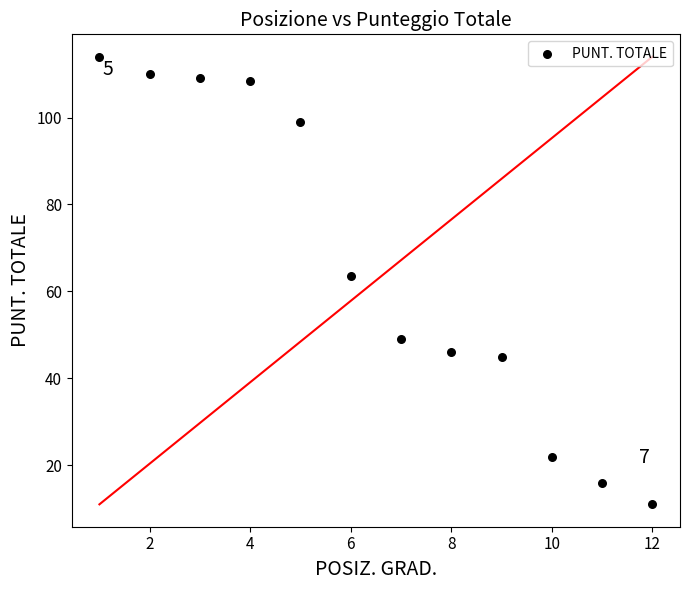

What Y value in the scatter plot is closest to 62?

63.5